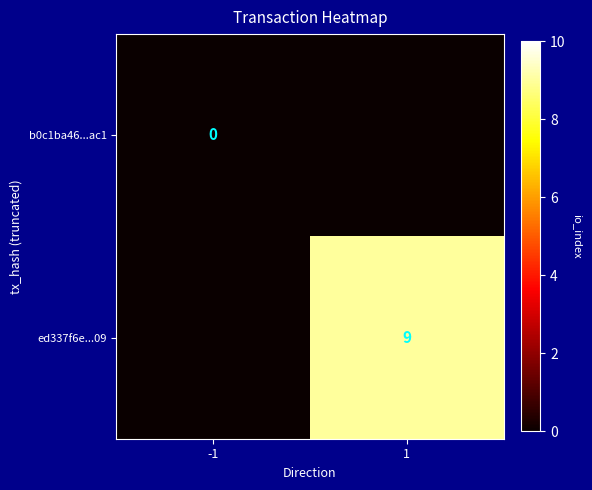

Is the value of b0c1ba46...ac1 at -1 greater than the value of ed337f6e...09 at 1?

No